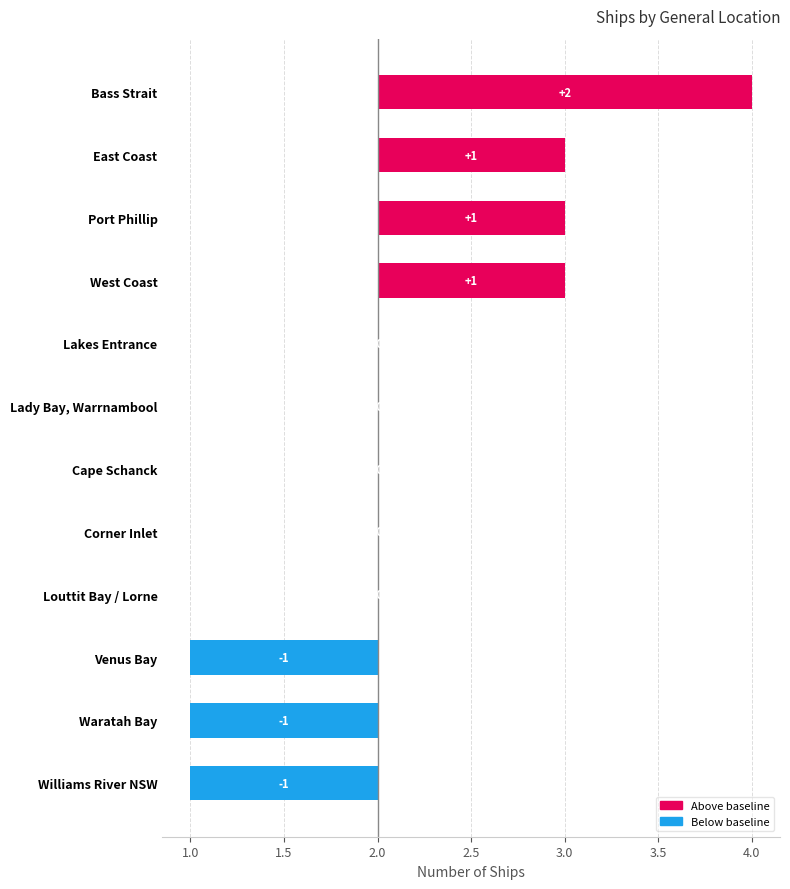

Count the number of categories in the chart.

12